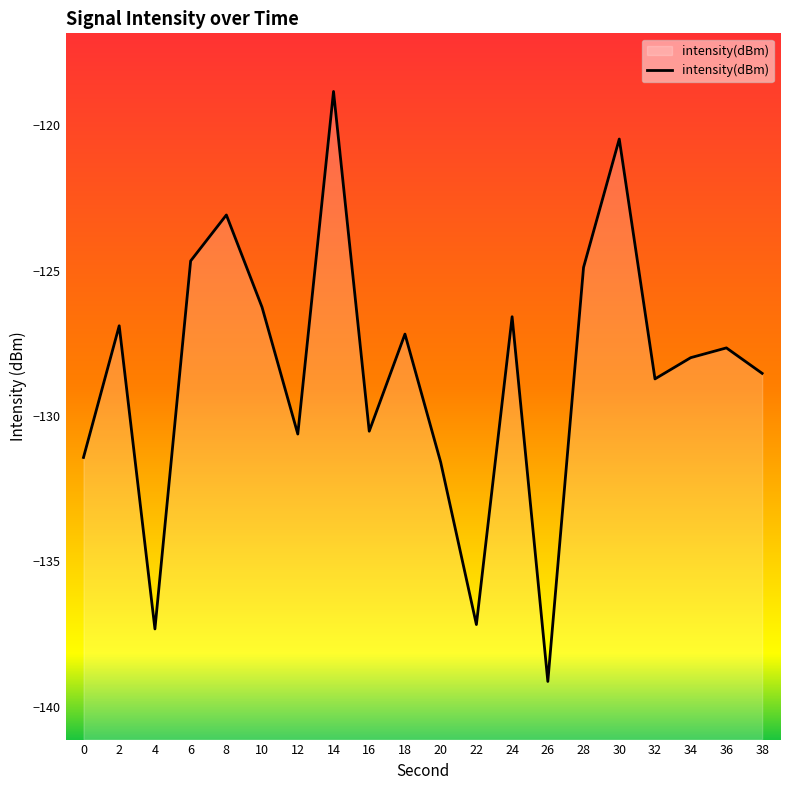

At which label does the data first exceed -127?

2